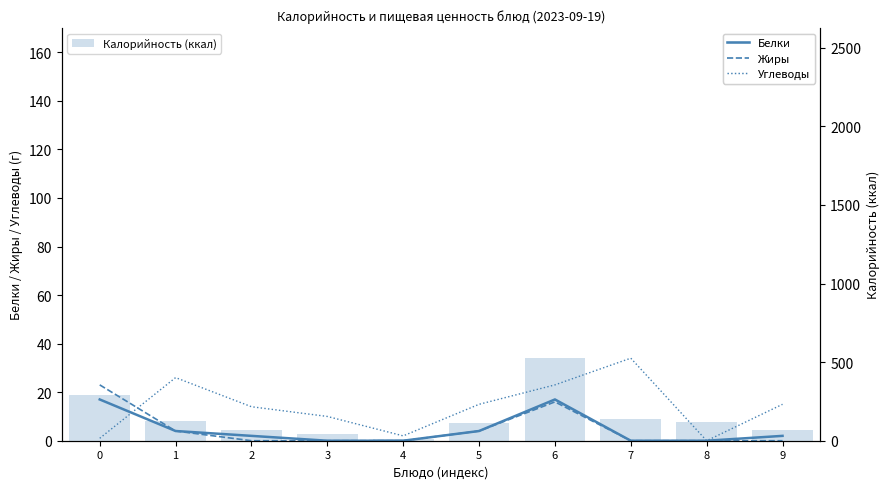

At which category does the chart reach its peak across all series?

6